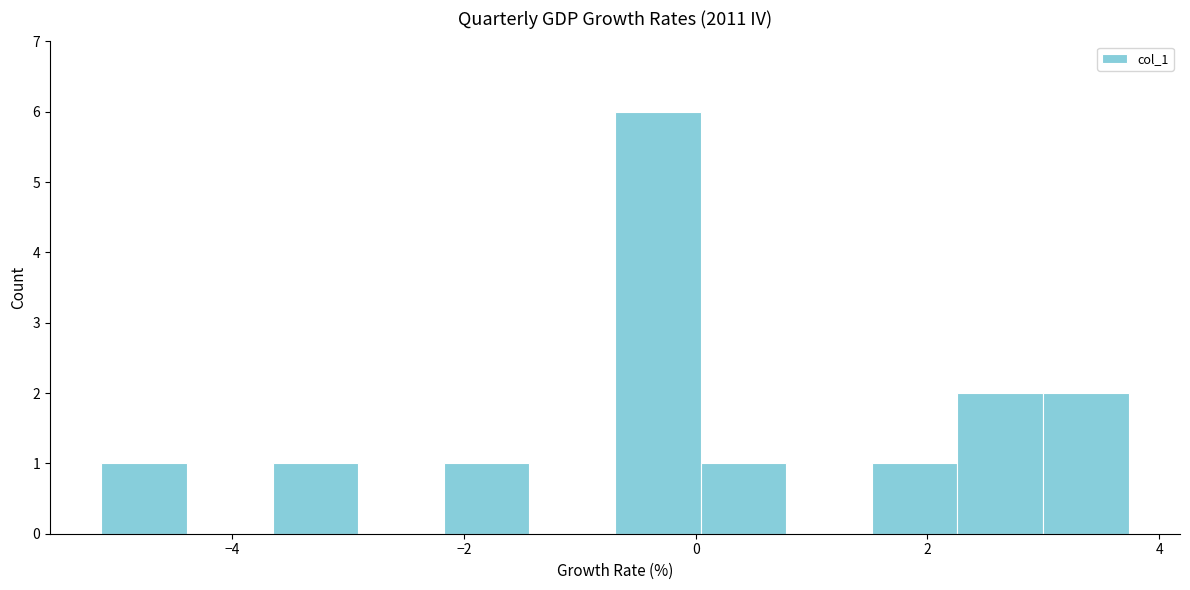

Read against the x-axis, roughly where is the centre of the tallest bar?

-0.4